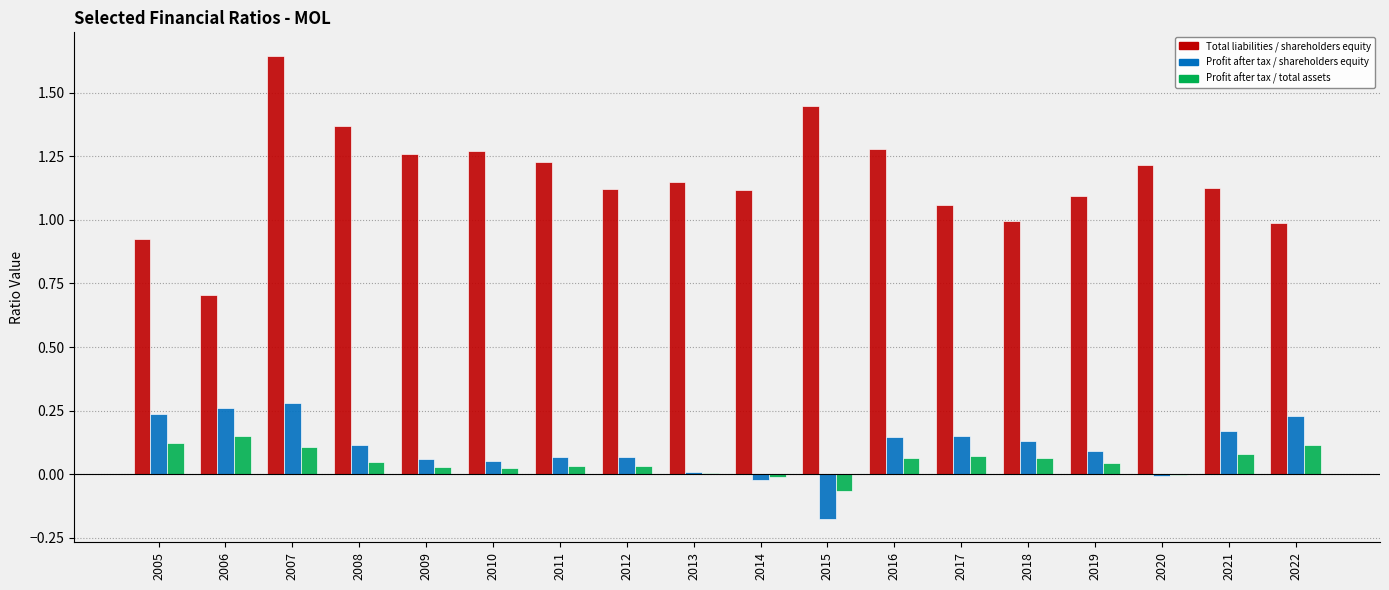

Is the value of Total liabilities / shareholders equity at 2019 greater than the value of Profit after tax / total assets at 2018?

Yes